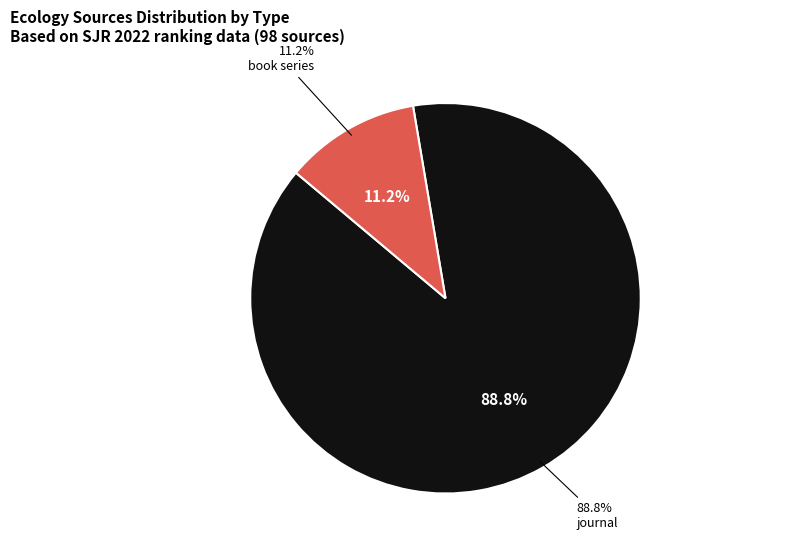

Between book series and journal, which is larger?

journal